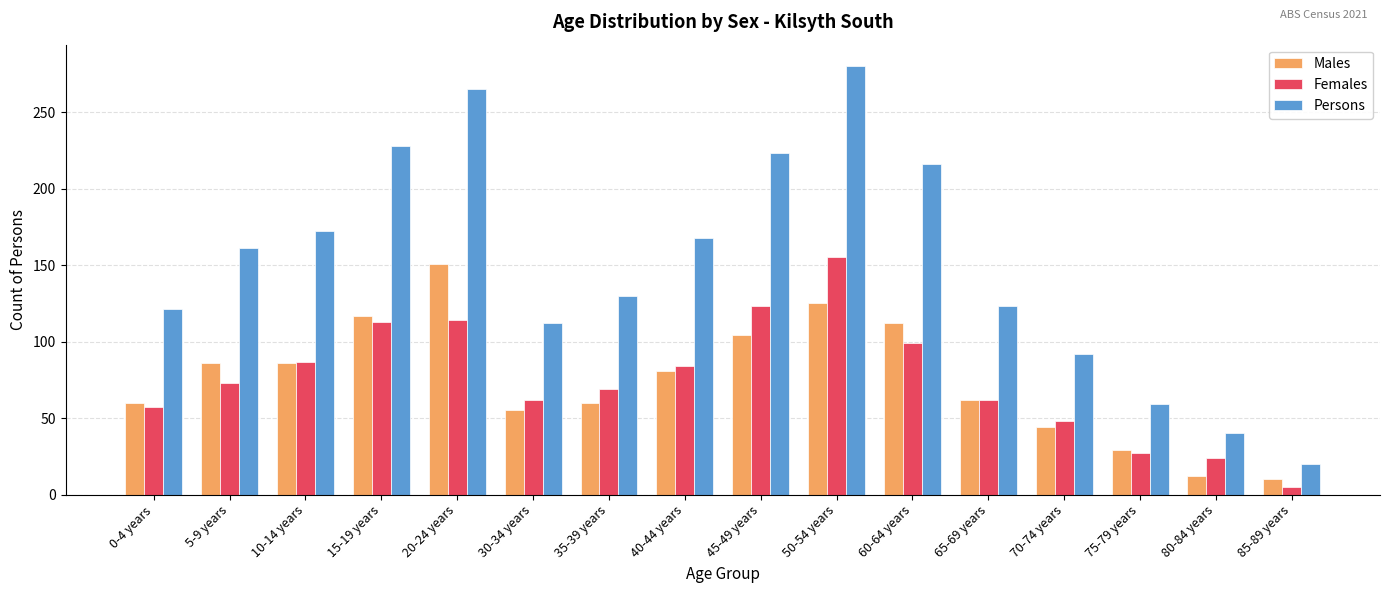

What is the sum of the Females values at 75-79 years and 45-49 years?

150